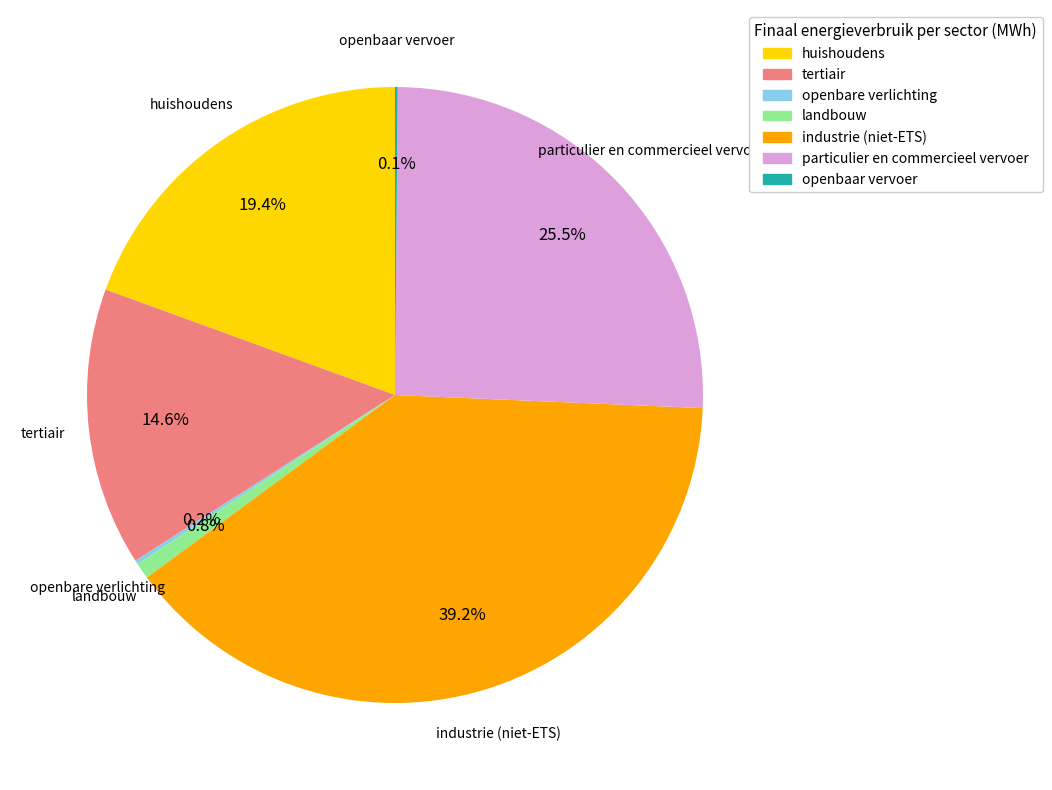

What is the ratio of the value at industrie (niet-ETS) to the value at huishoudens?

2.0